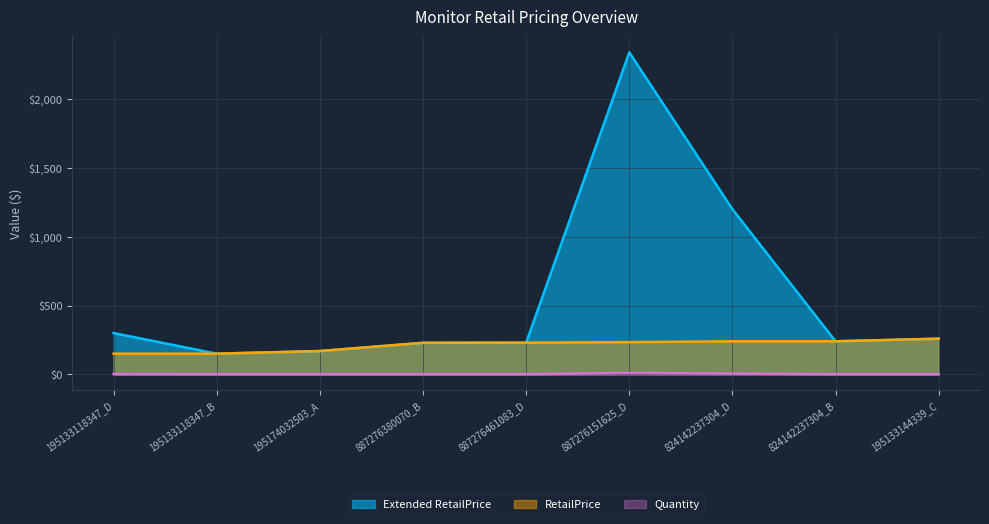

What is the label of the 5th point from the left?

887276461083_D